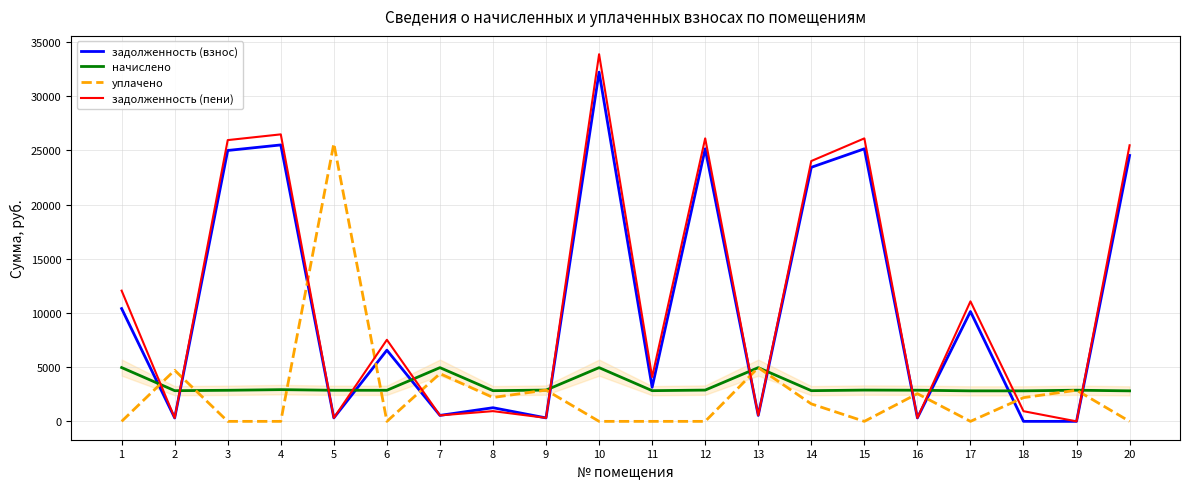

At how many categories does at least one series exceed 28521?

1